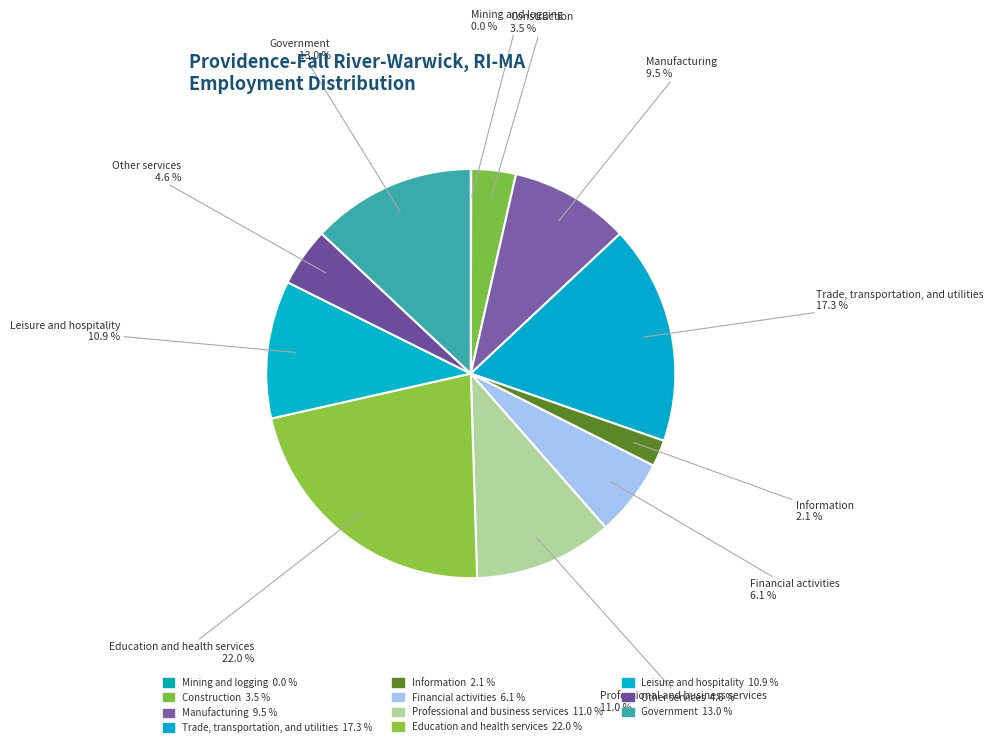

What percentage is the Professional and business services slice, to the nearest percent?

11%